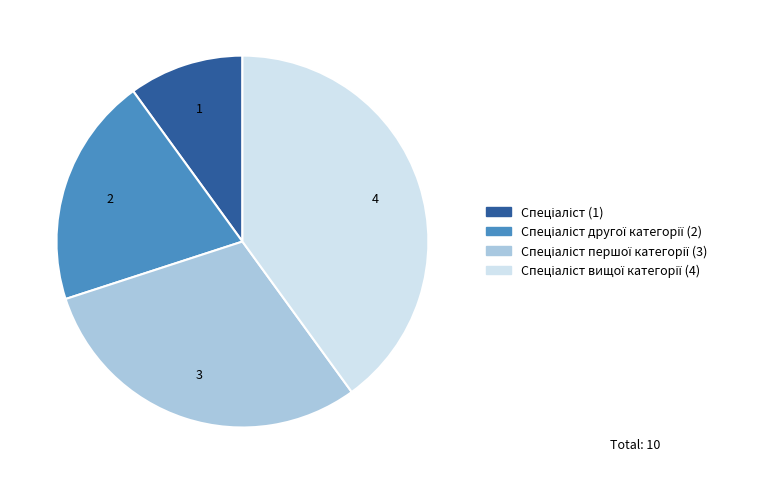

Is there a majority slice in this chart?

No